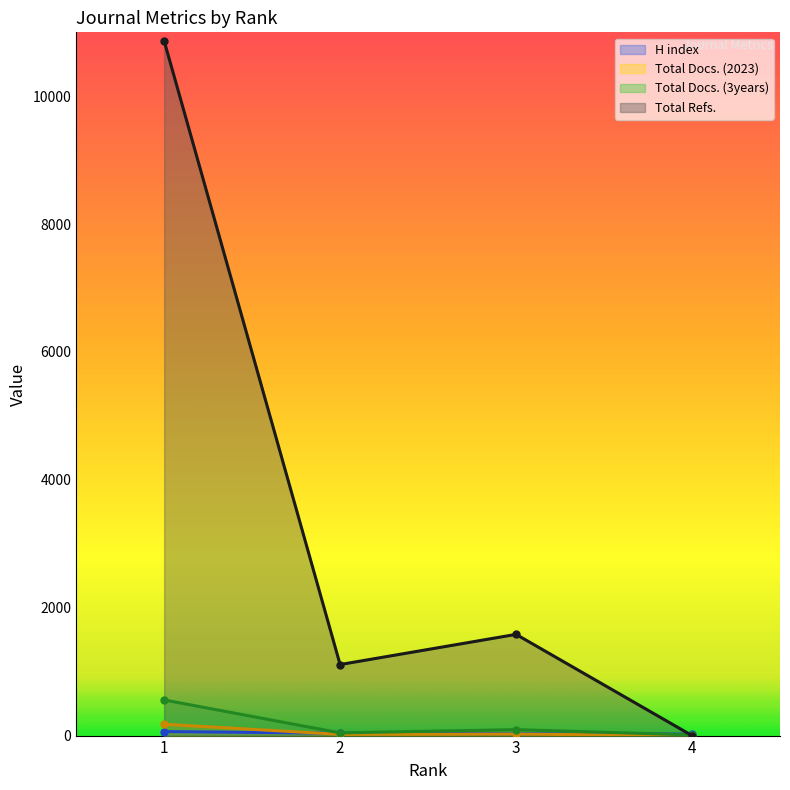

Reading left to right, transcribe all the data shown in this chart.

H index: 1=63	2=37	3=27	4=23
Total Docs. (2023): 1=177	2=19	3=23	4=0
Total Docs. (3years): 1=557	2=42	3=93	4=10
Total Refs.: 1=10866	2=1111	3=1583	4=0